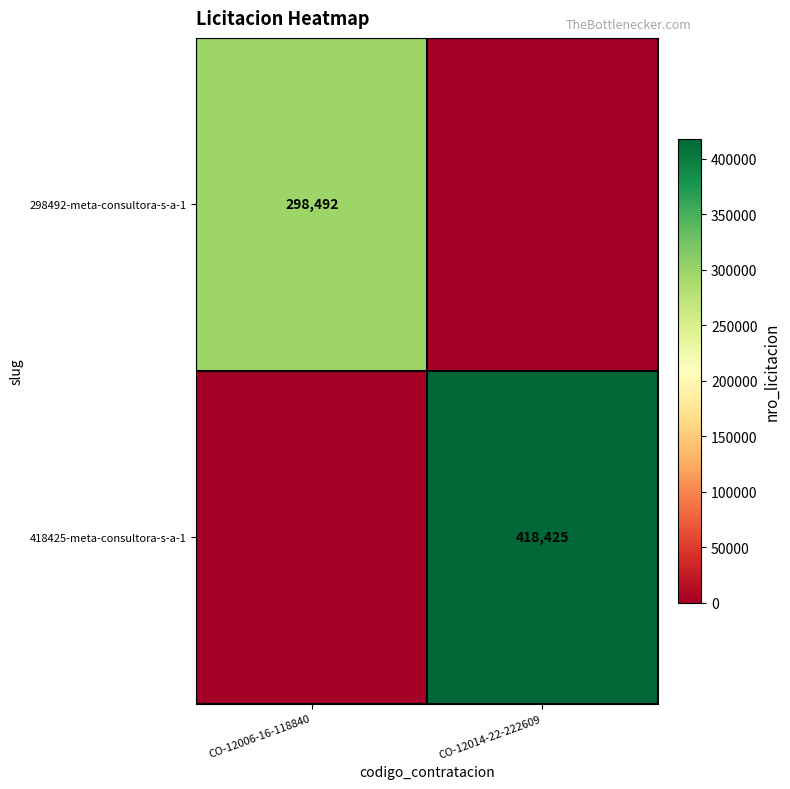

True or false: 298492-meta-consultora-s-a-1 has a value of 472157 at CO-12006-16-118840.

False